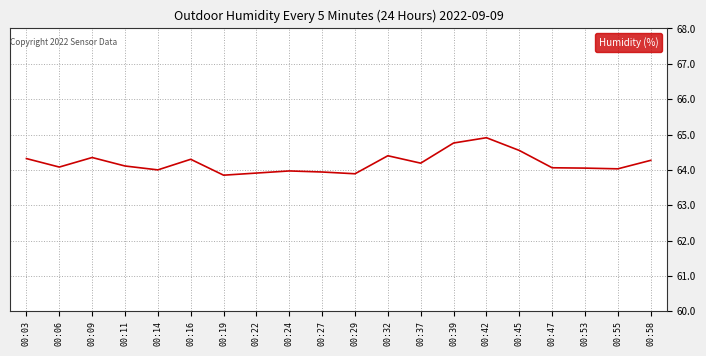

Approximately how many times larger is the value at 00:11 compared to 00:19?

1.0